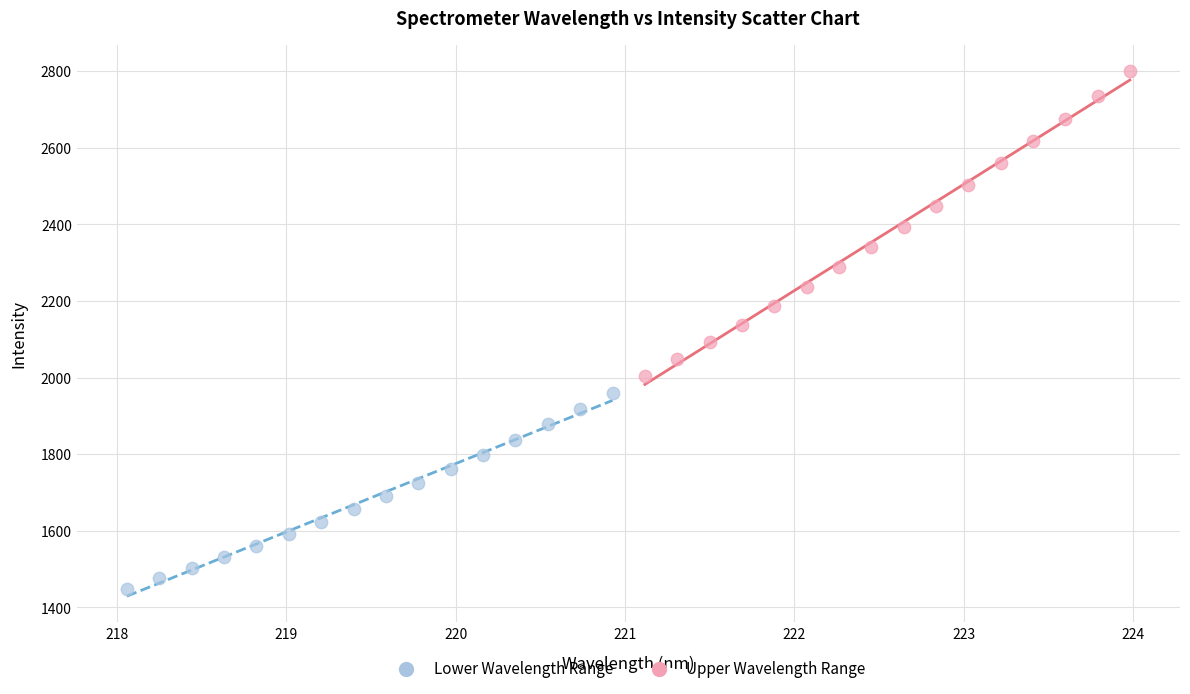

Which series has the largest Y range (max minus min)?

Upper Wavelength Range